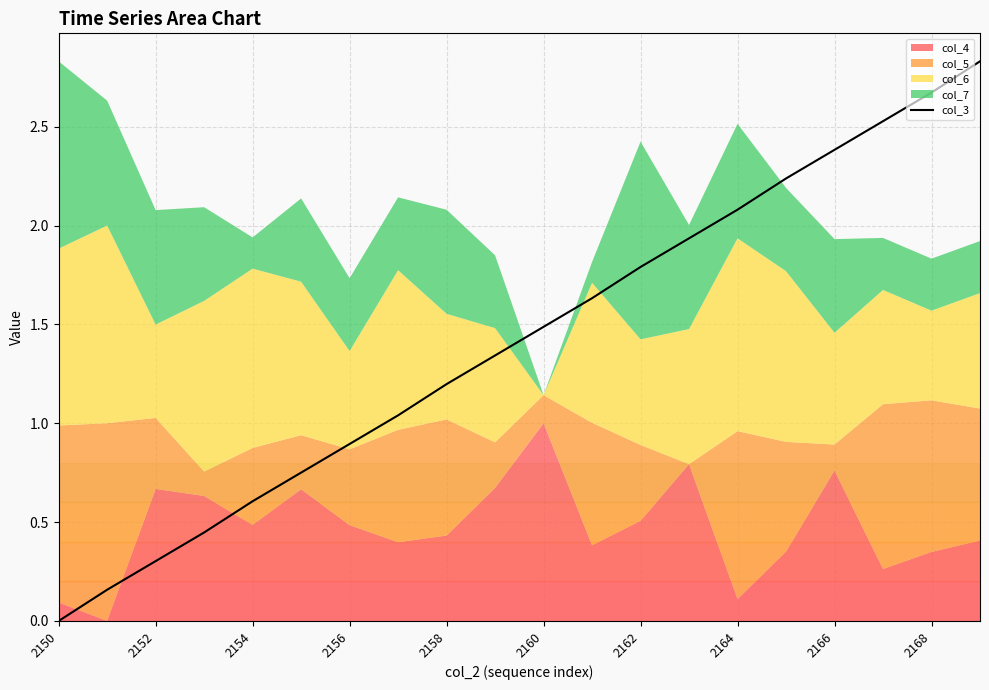

The value of col_3 at 2168 is 3.8. True or false?

False